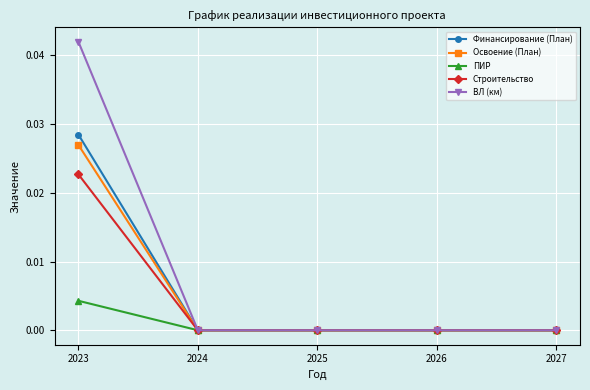

The ВЛ (км) series shows 0.0 at 2026. True or false?

True